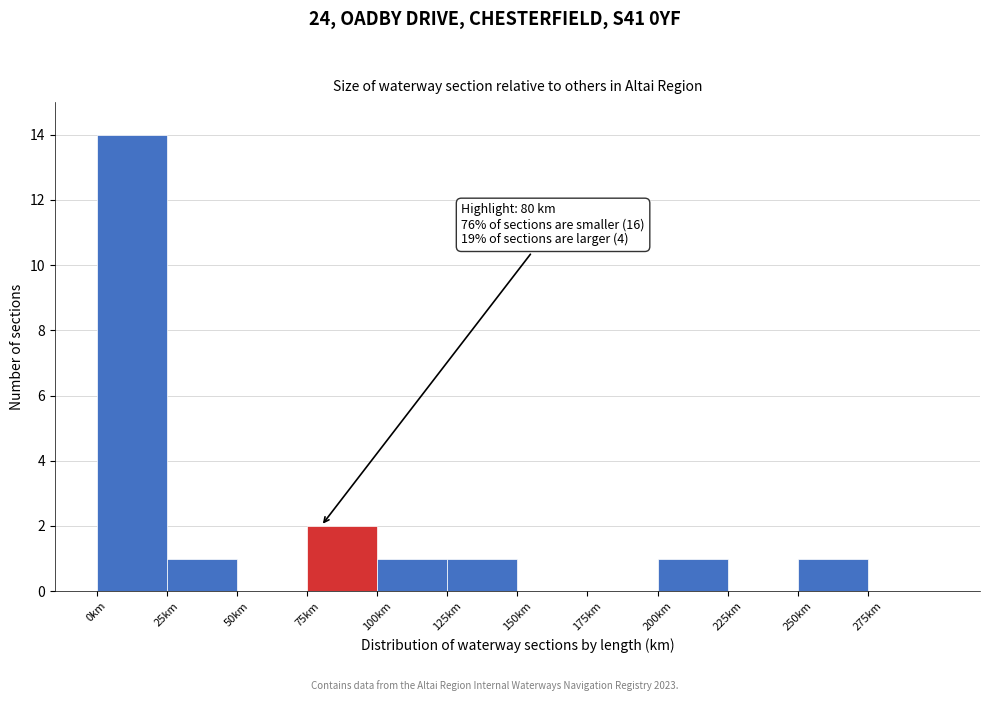

Over which range of the x-axis is the bar tallest?

0 to 25